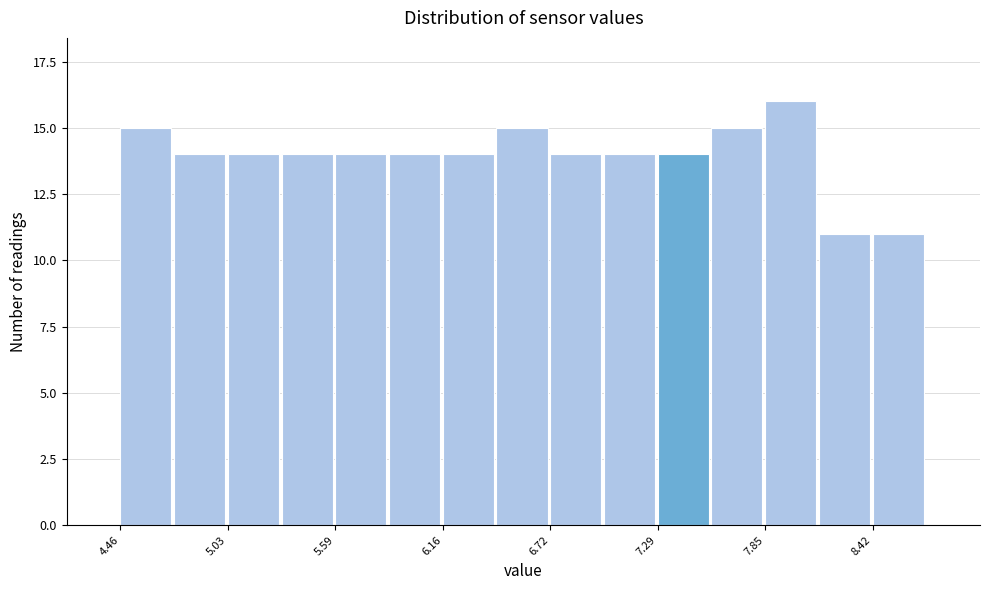

Read against the x-axis, roughly where is the centre of the tallest bar?

8.0